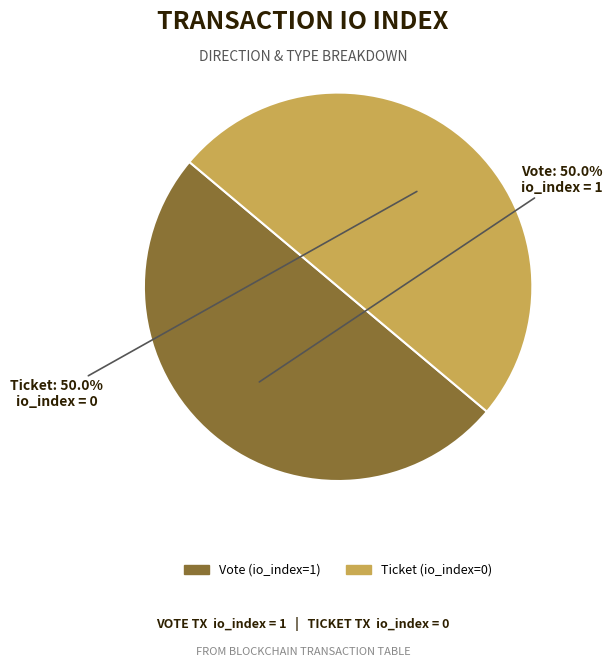

What is the ratio of the value at Vote (io_index=1) to the value at Ticket (io_index=0)?

1.0